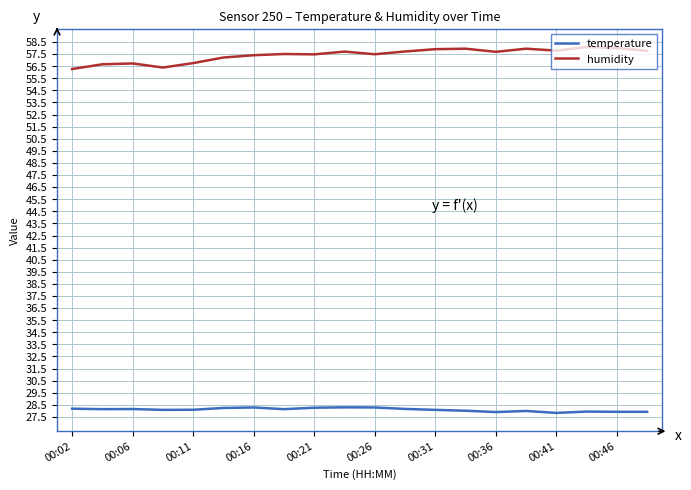

What is the lowest value of the humidity series?

56.3